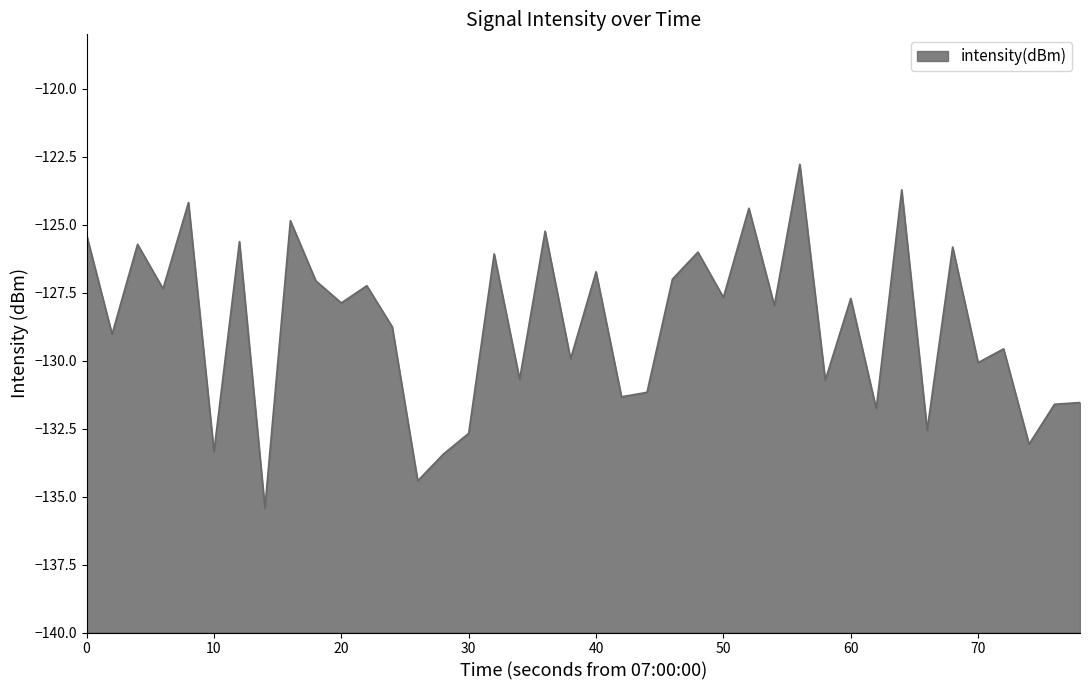

What is the minimum value shown in the chart?

-135.4